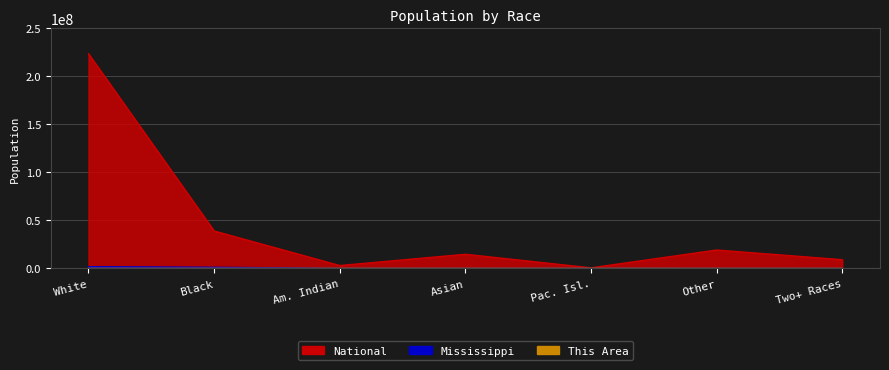

How many data points in This Area are above 22?

3